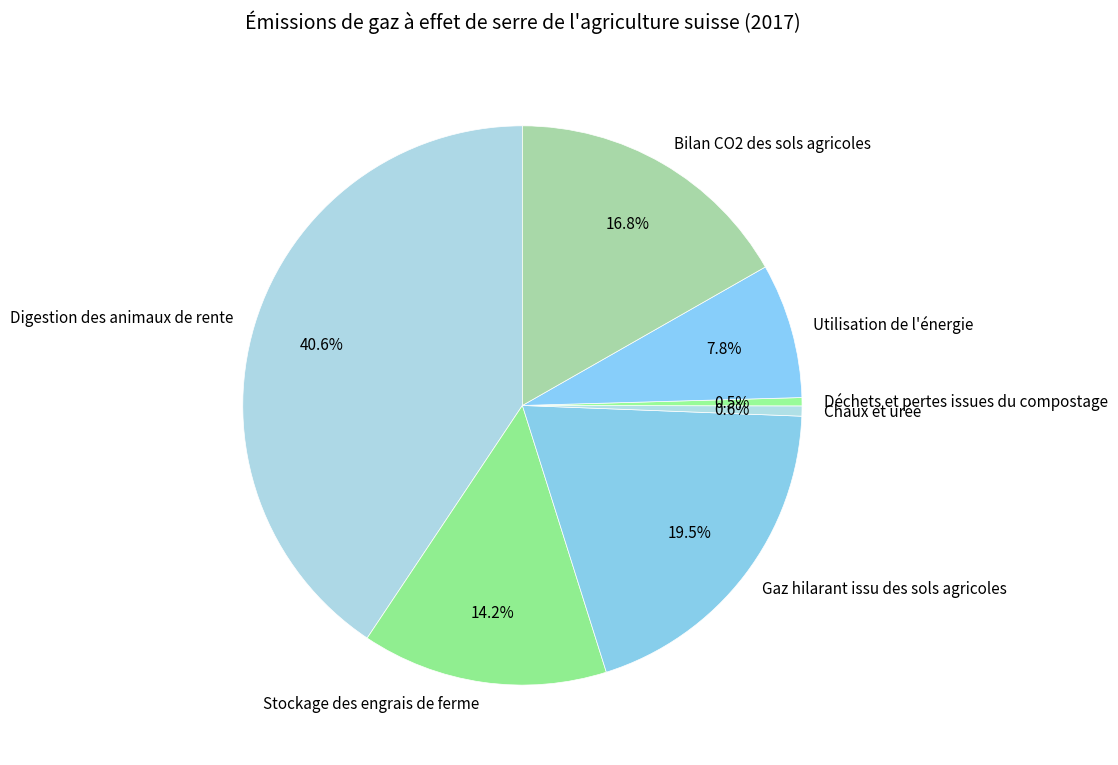

Do Stockage des engrais de ferme and Chaux et urée together represent more than half of the pie?

No